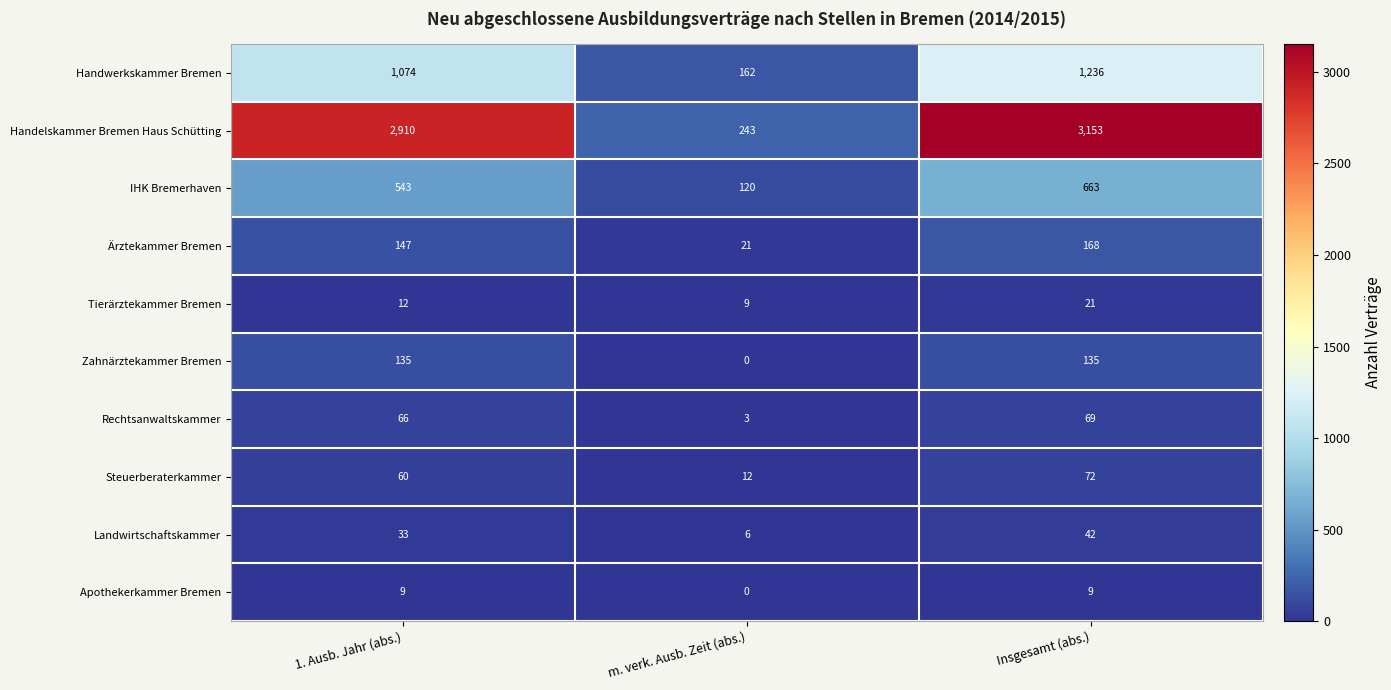

Which series has the largest total across all categories?

Handelskammer Bremen Haus Schütting